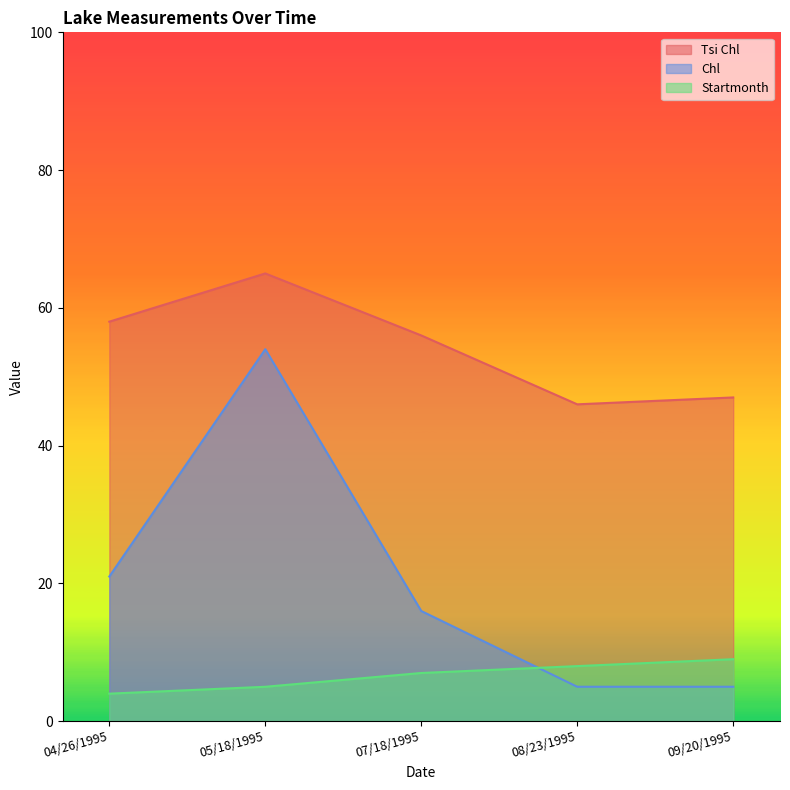

At which category does Chl reach its first local peak?

05/18/1995